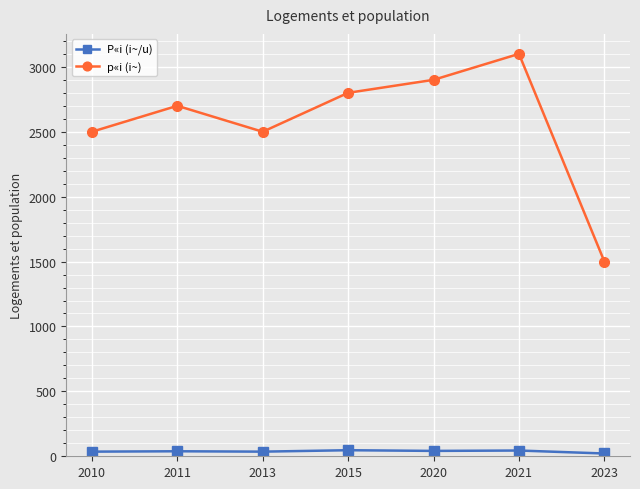

Is the value of P«i (i~/u) at 2010 greater than the value of p«i (i~) at 2020?

No